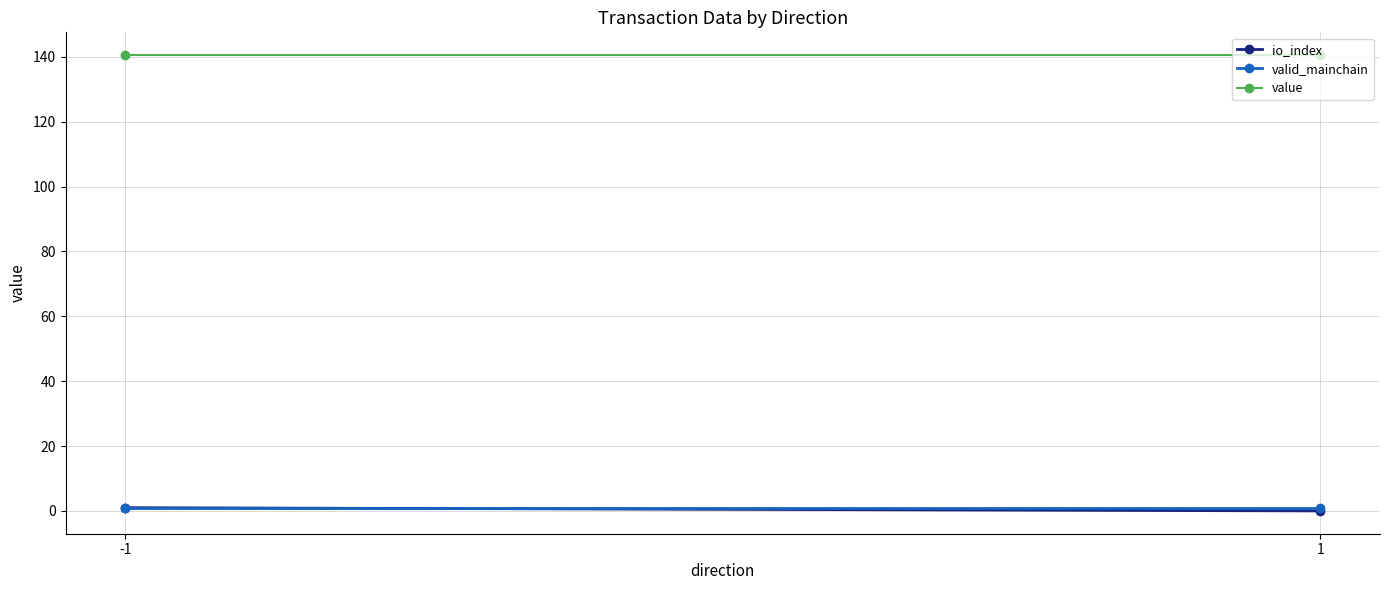

Which has a higher value, 1 or -1?

-1